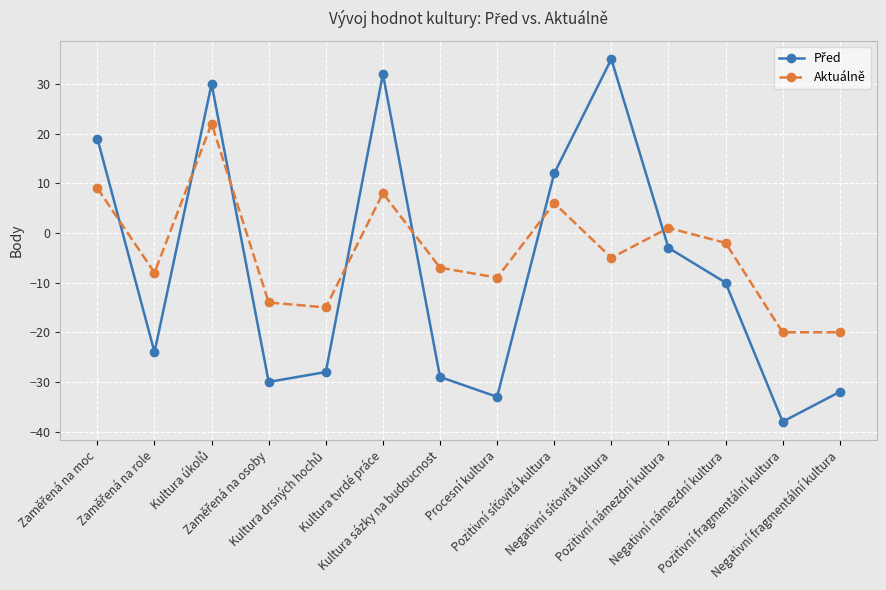

What is the difference between the second highest and second lowest values in the Aktuálně series?

29